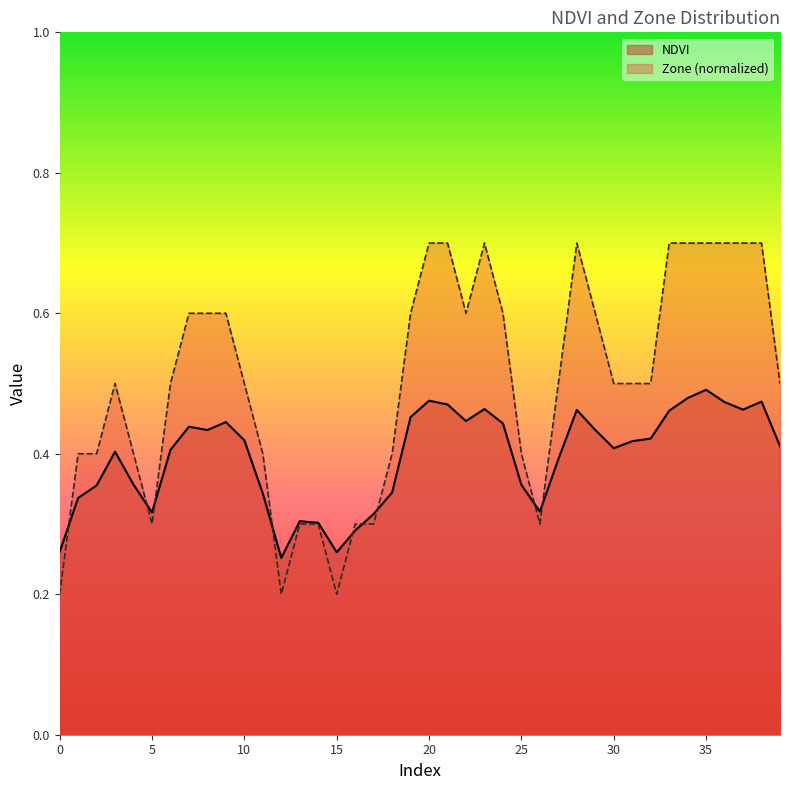

Where is NDVI nearest to the value 0?

12